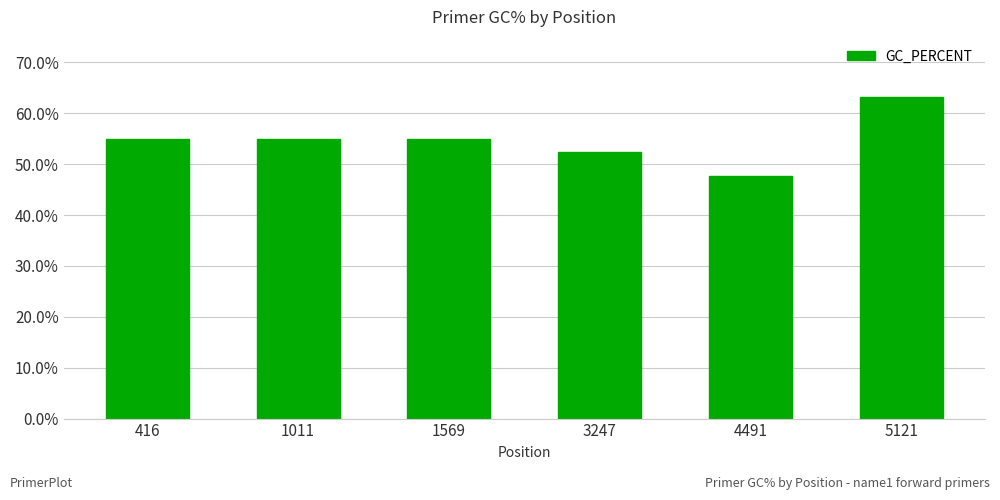

The chart shows a value of 76.8 at 3247. True or false?

False